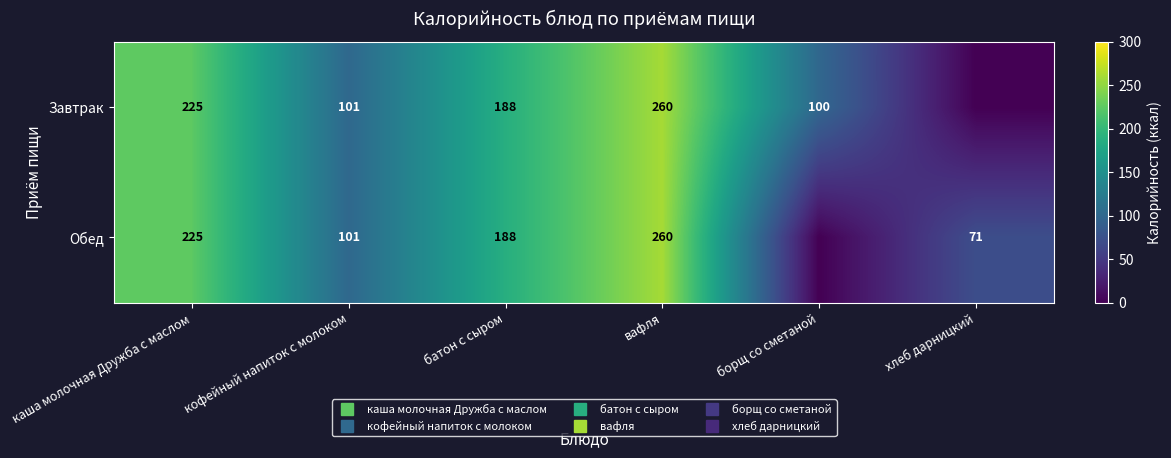

How many data points does each series have?

6